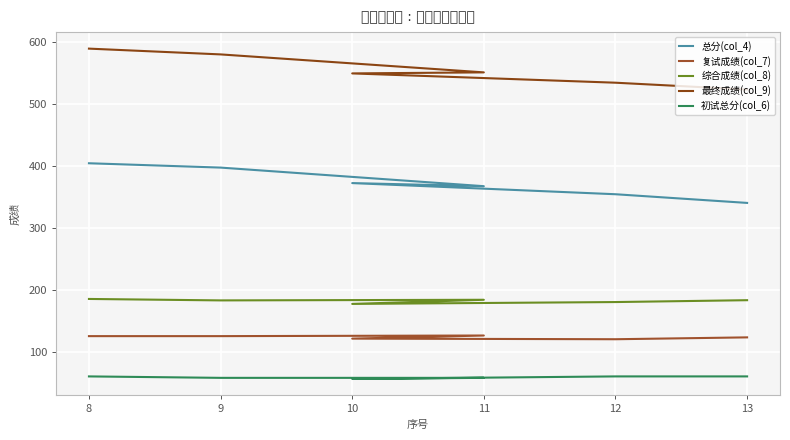

What is the minimum value for 最终成绩(col_9)?

523.0